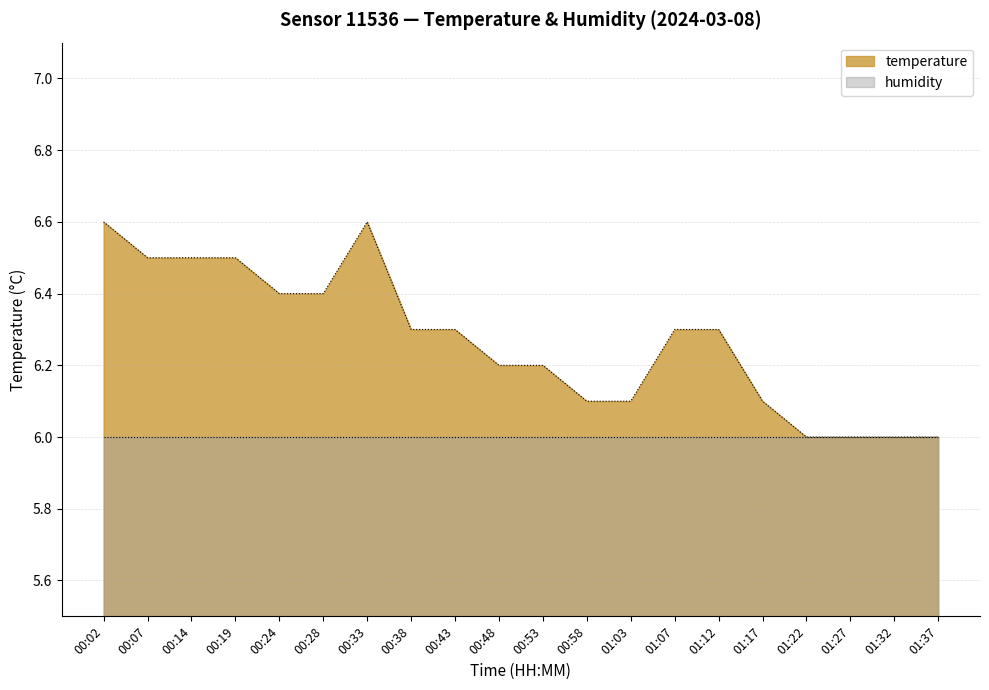

The chart shows a value of 3.6 at 01:07. True or false?

False